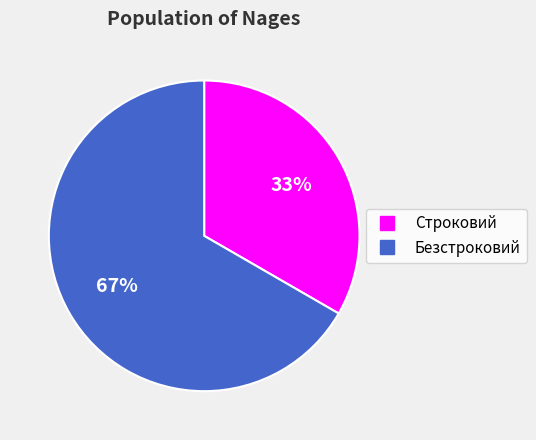

What is the smallest slice in the pie chart?

Строковий